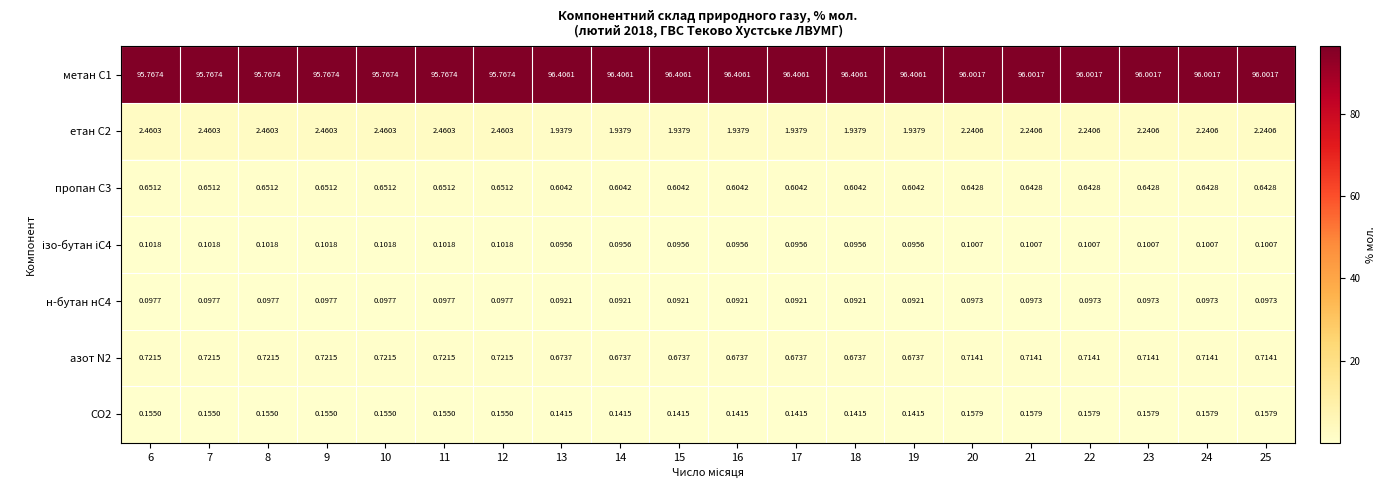

Is the value of пропан С3 at 14 greater than the value of азот N2 at 17?

No